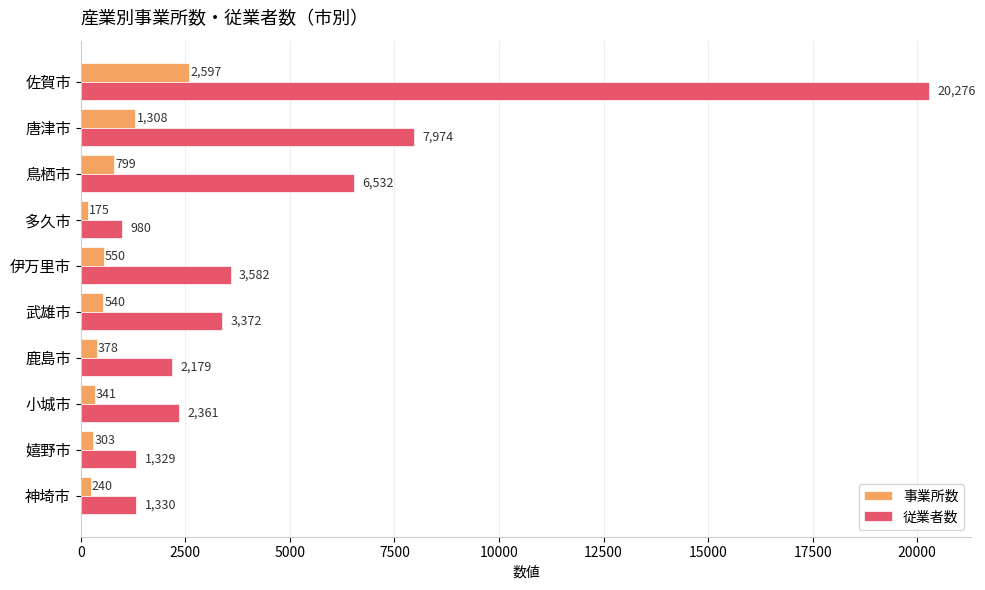

Is it true that 従業者数 equals 876 at 鹿島市?

False